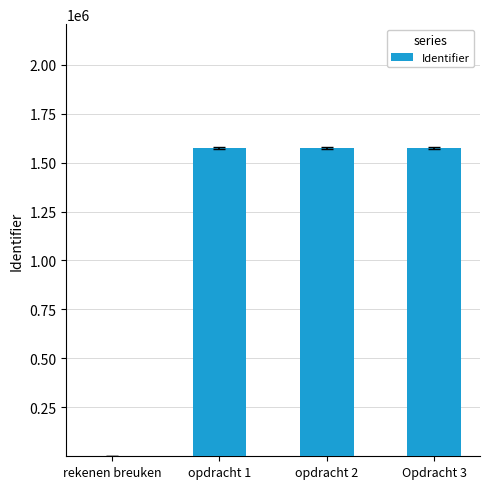

Is it true that the value at opdracht 2 is 1576236?

True